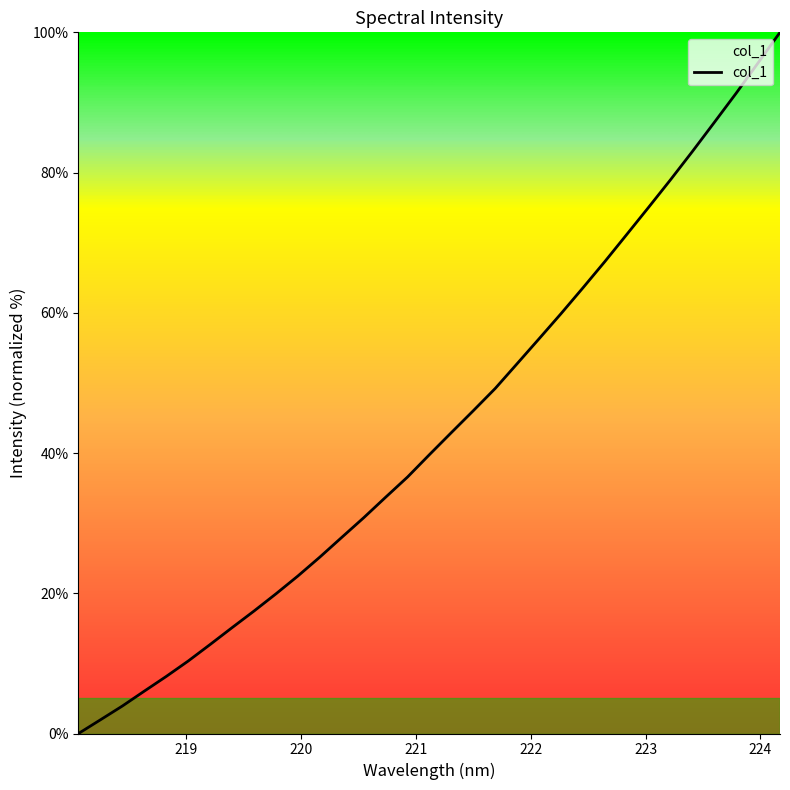

Count the number of values greater than 39.

17